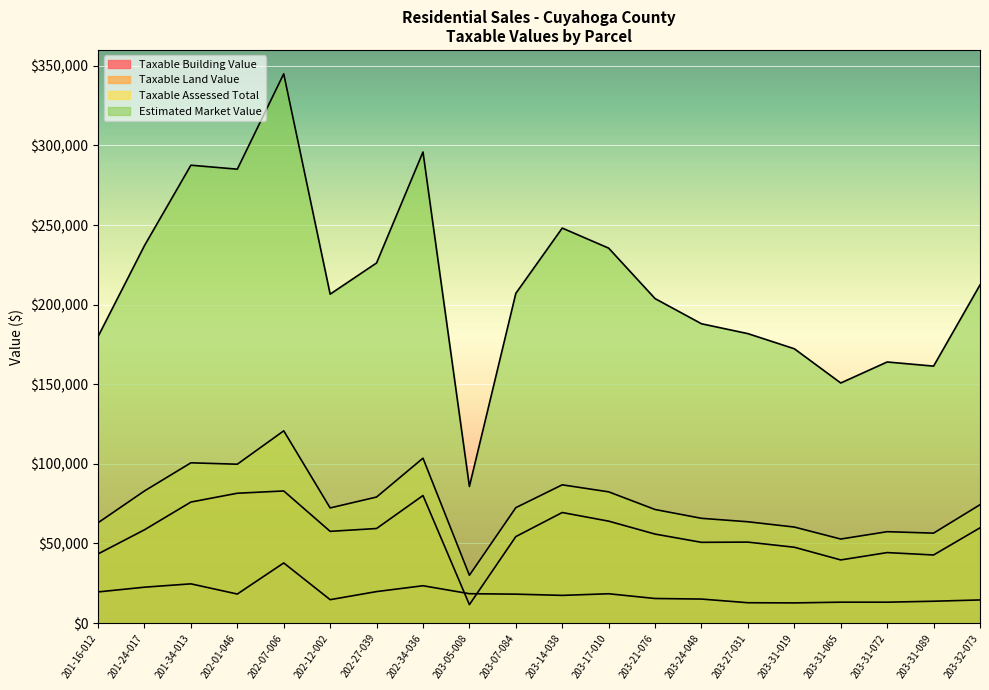

How many series are shown in this chart?

4